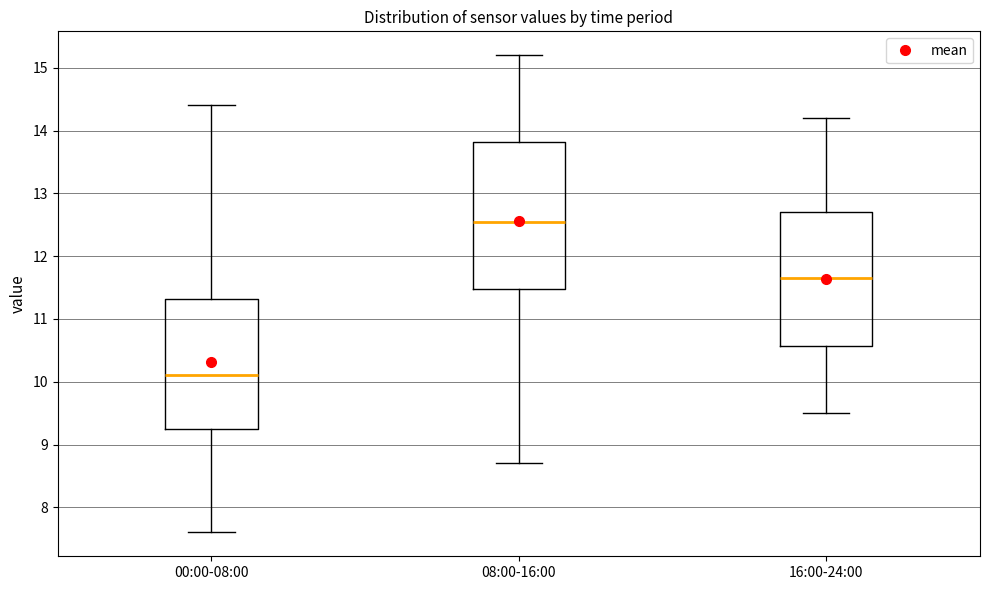

Reading left to right, transcribe this box plot: for each box, give where its median line is, the range the box spans, and where its two whiskers end, as read against the y-axis. The values are not printed on the chart, so give them approximately, as read against the axis.

00:00-08:00: median 10.1, box 9.3 to 11.3, whiskers 7.6 to 14.4
08:00-16:00: median 12.6, box 11.5 to 13.8, whiskers 8.7 to 15.2
16:00-24:00: median 11.7, box 10.6 to 12.7, whiskers 9.5 to 14.2